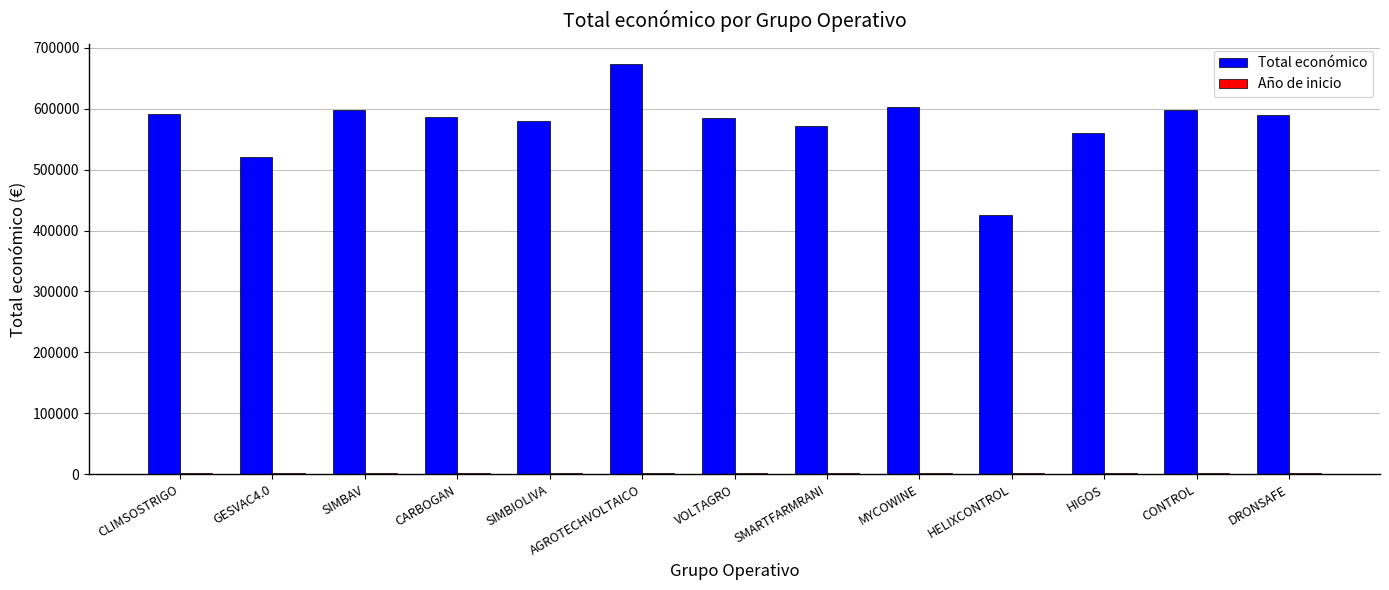

Is it true that Total económico equals 571965 at SMARTFARMRANI?

True